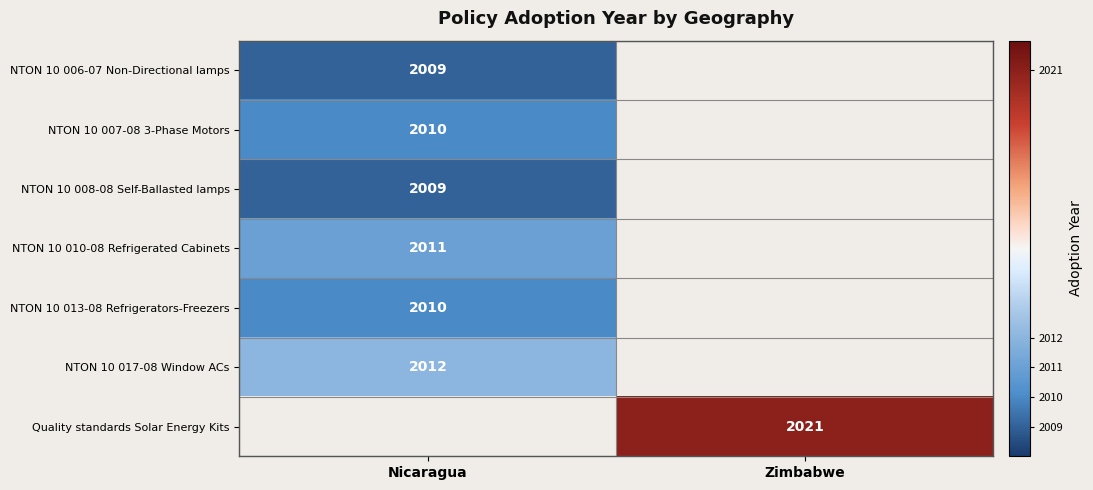

True or false: Quality standards Solar Energy Kits has a value of 2021 at Zimbabwe.

True